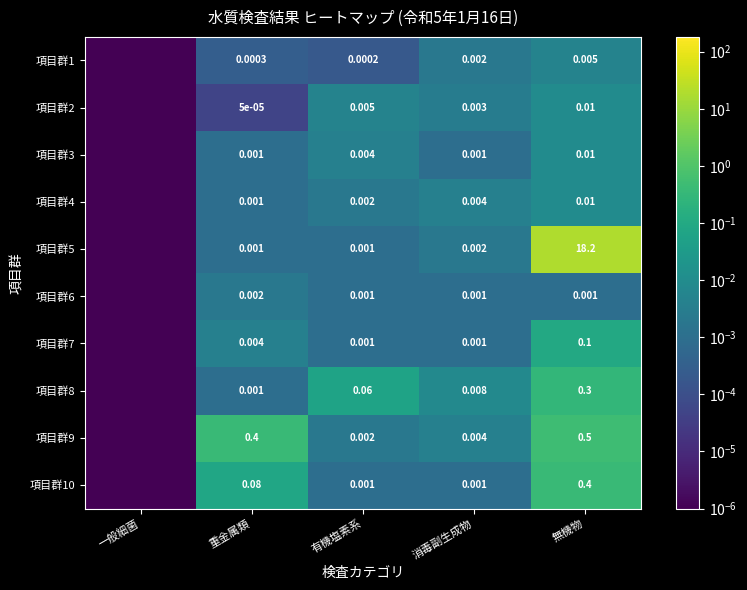

Is the value of 項目群7 at 無機物 greater than the value of 項目群9 at 消毒副生成物?

Yes